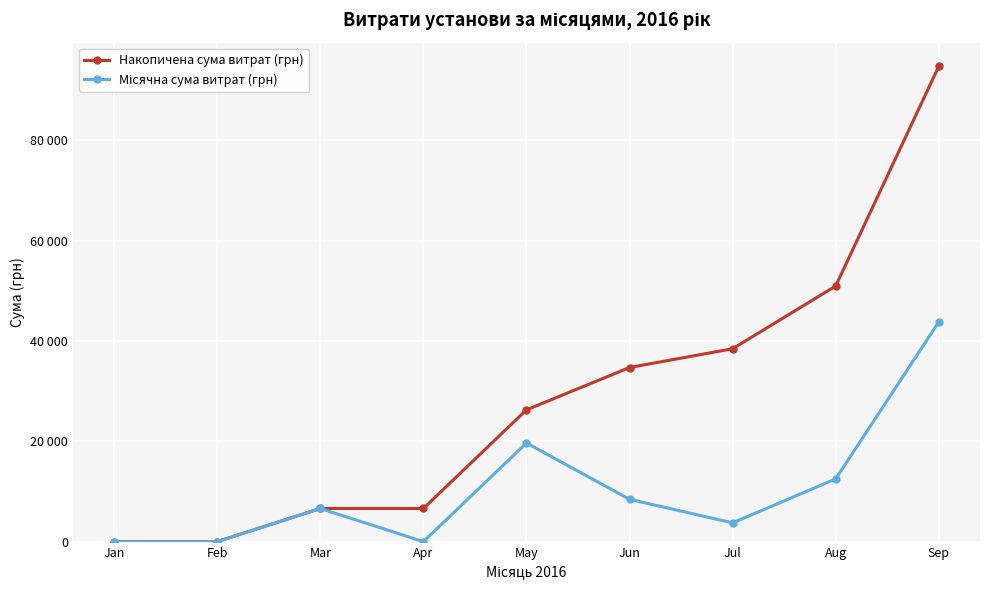

At which label does Накопичена сума витрат (грн) reach its minimum?

Jan